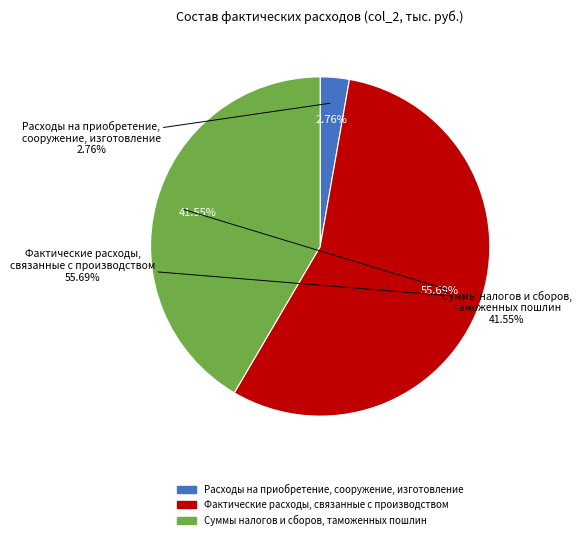

What percentage is NOT represented by Фактические расходы, связанные с производством?

44.3%